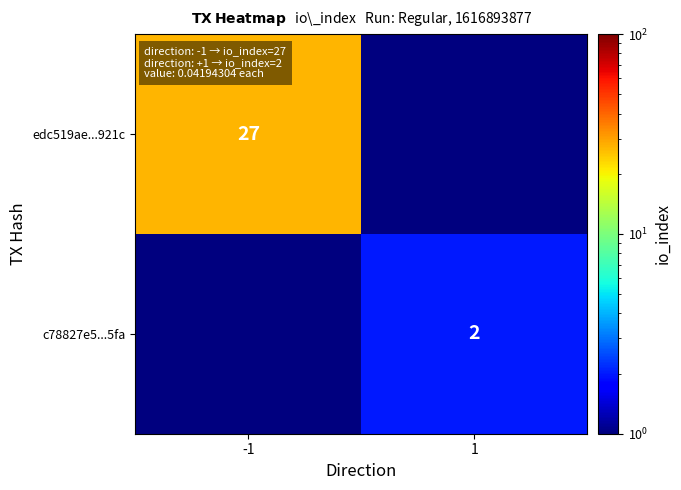

Is the value of edc519ae...921c at -1 greater than the value of c78827e5...5fa at 1?

Yes